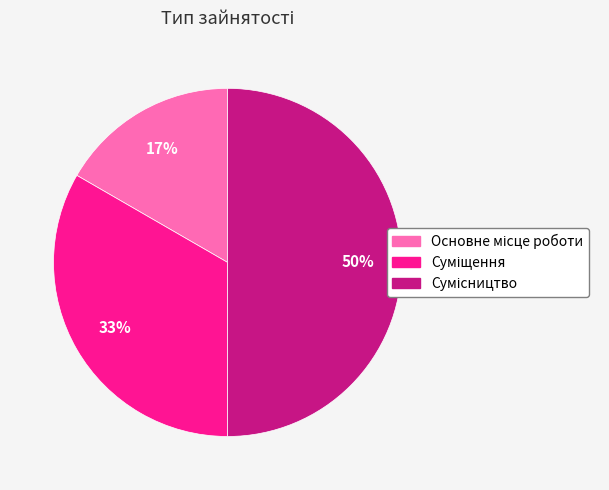

Count the number of slices in the pie.

3